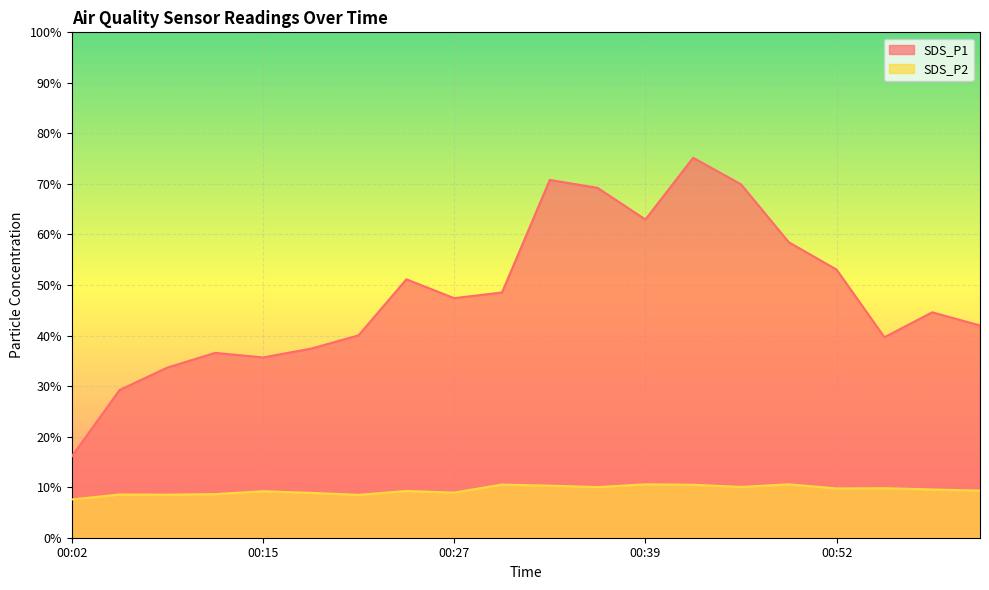

Reading left to right, transcribe all the data shown in this chart.

SDS_P1: 16.1	29.2	33.7	36.6	35.7	37.4	40.0	51.1	47.4	48.5	70.8	69.2	63.0	75.2	69.9	58.5	53.0	39.7	44.6	42.0
SDS_P2: 7.6	8.6	8.5	8.6	9.2	8.9	8.5	9.2	8.9	10.5	10.3	10.0	10.6	10.5	10.1	10.6	9.8	9.8	9.6	9.3